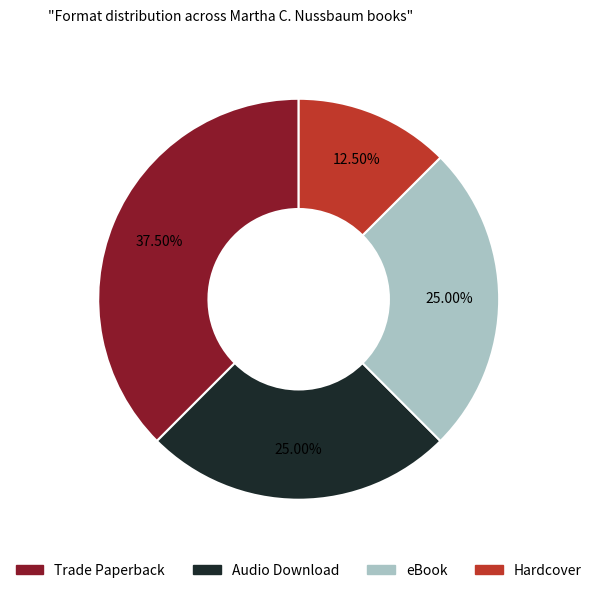

What percentage do Audio Download and Trade Paperback together represent?

62.5%